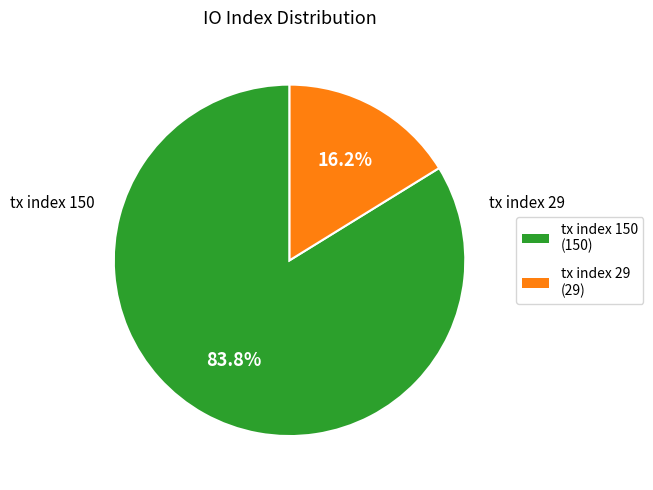

Does tx index 150 account for over 50% of the chart?

Yes